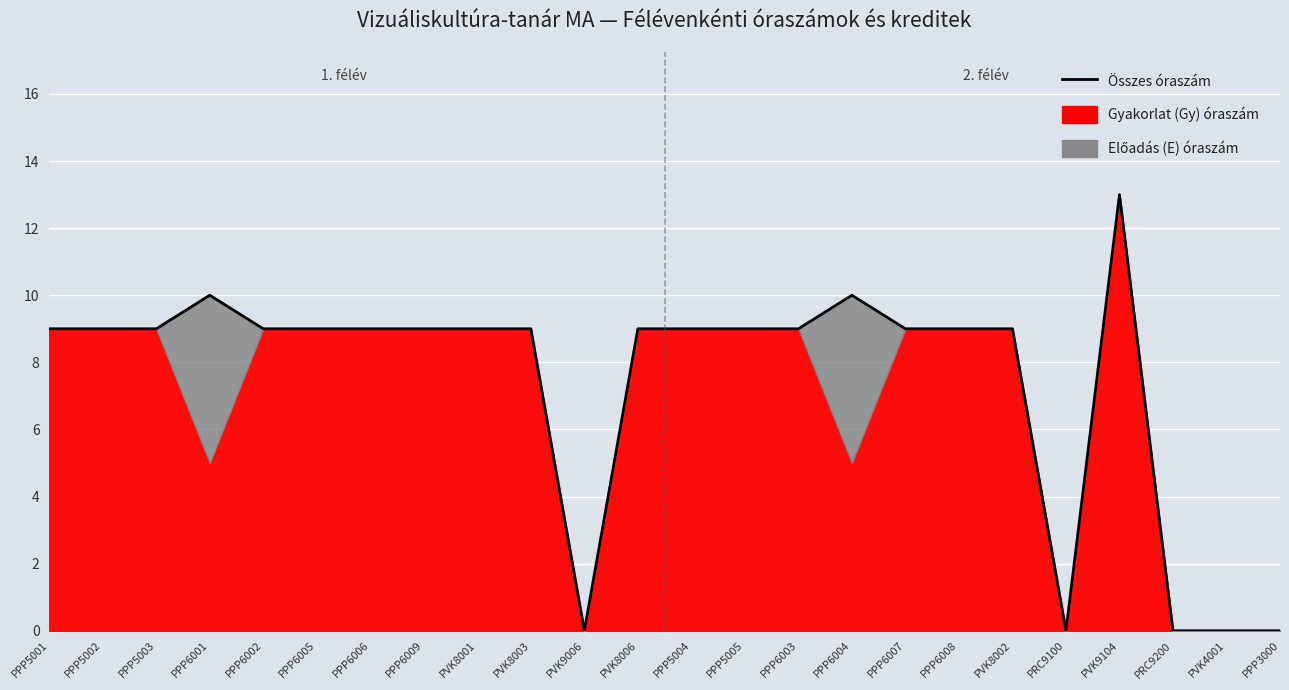

Where does the data first go above 9?

PPP6001